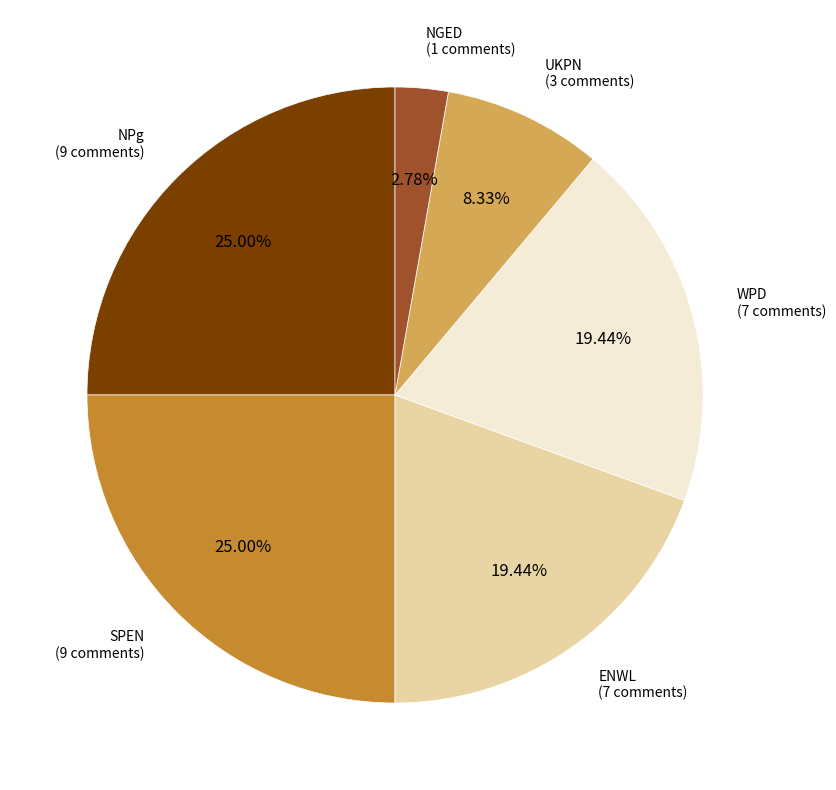

Count the number of slices in the pie.

6